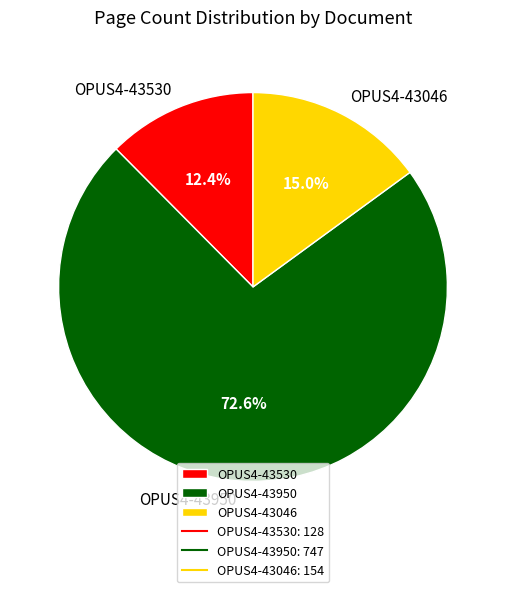

True or false: OPUS4-43950 accounts for 73% of the total.

True